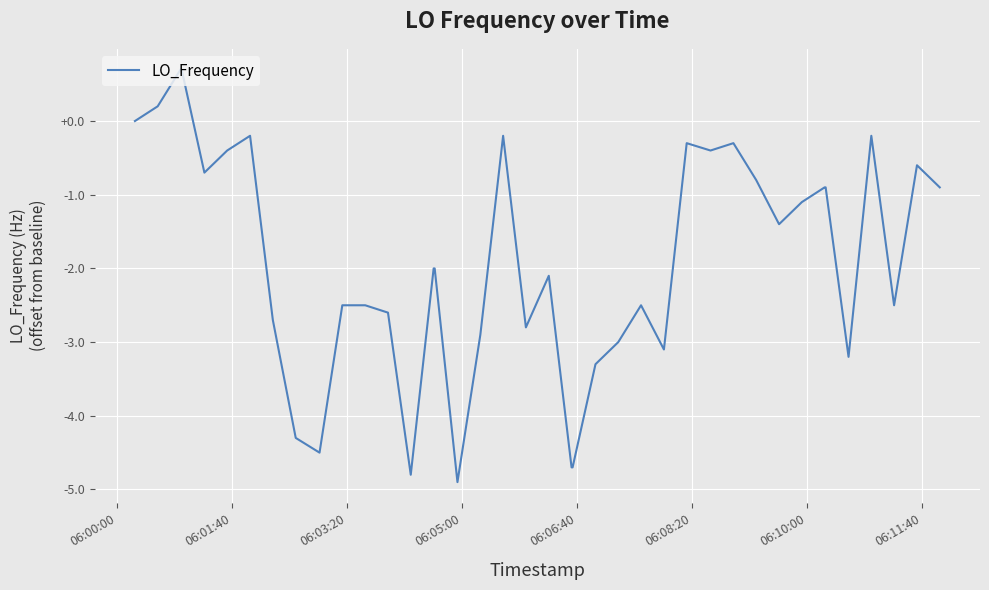

What is the maximum value shown in the chart?

0.7